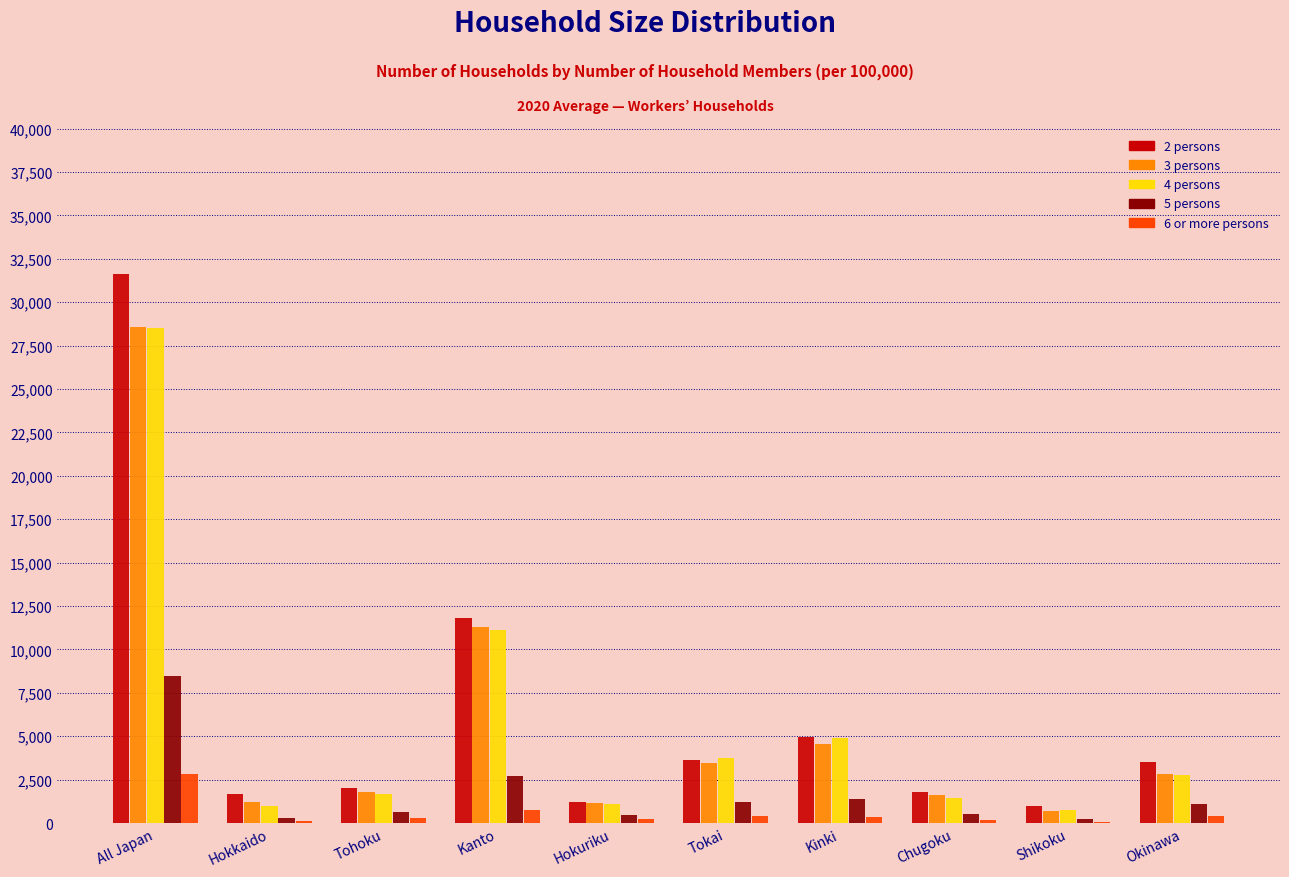

What is the maximum value shown in the chart?

31614